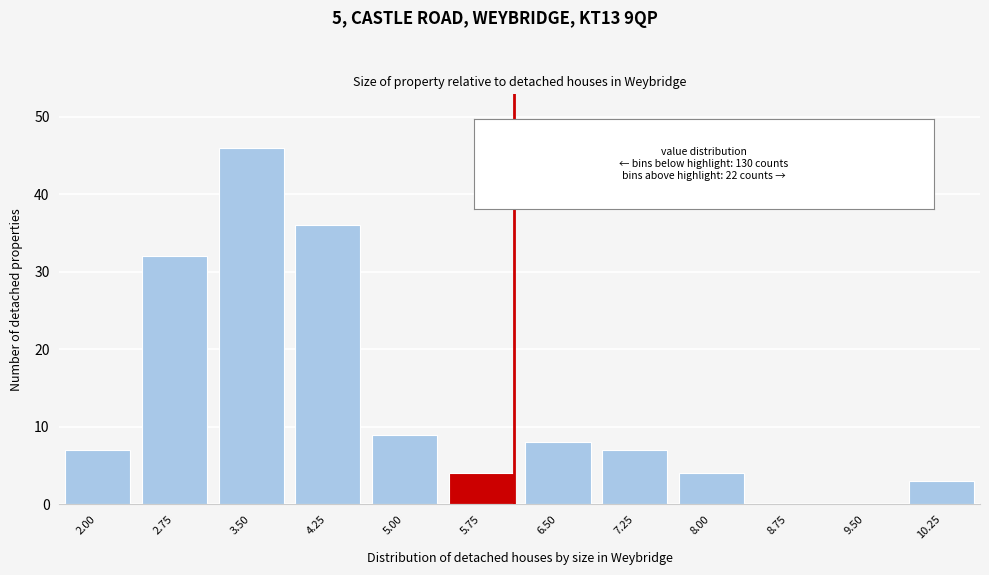

Reading left to right, extract all data points from this chart.

2.00=7	2.75=32	3.50=46	4.25=36	5.00=9	5.75=4	6.50=8	7.25=7	8.00=4	8.75=0	9.50=0	10.25=3